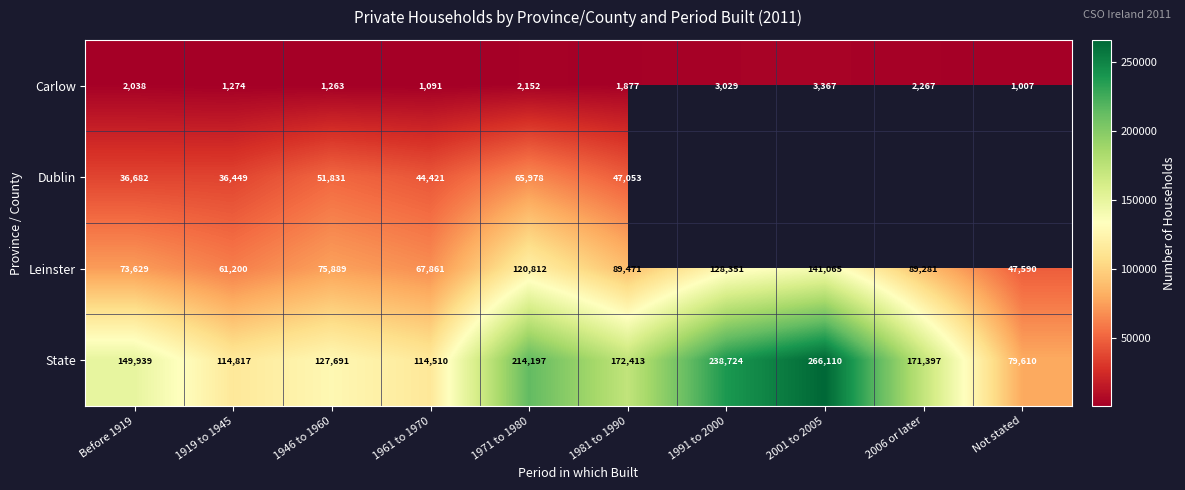

The State series shows 199470 at 1919 to 1945. True or false?

False